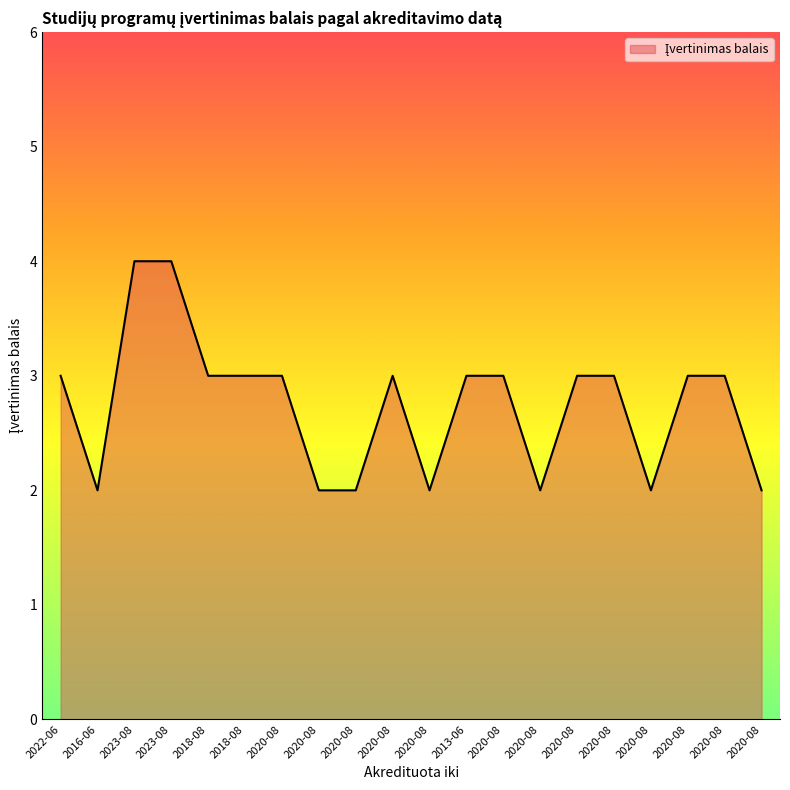

How many lines are shown in the chart?

1